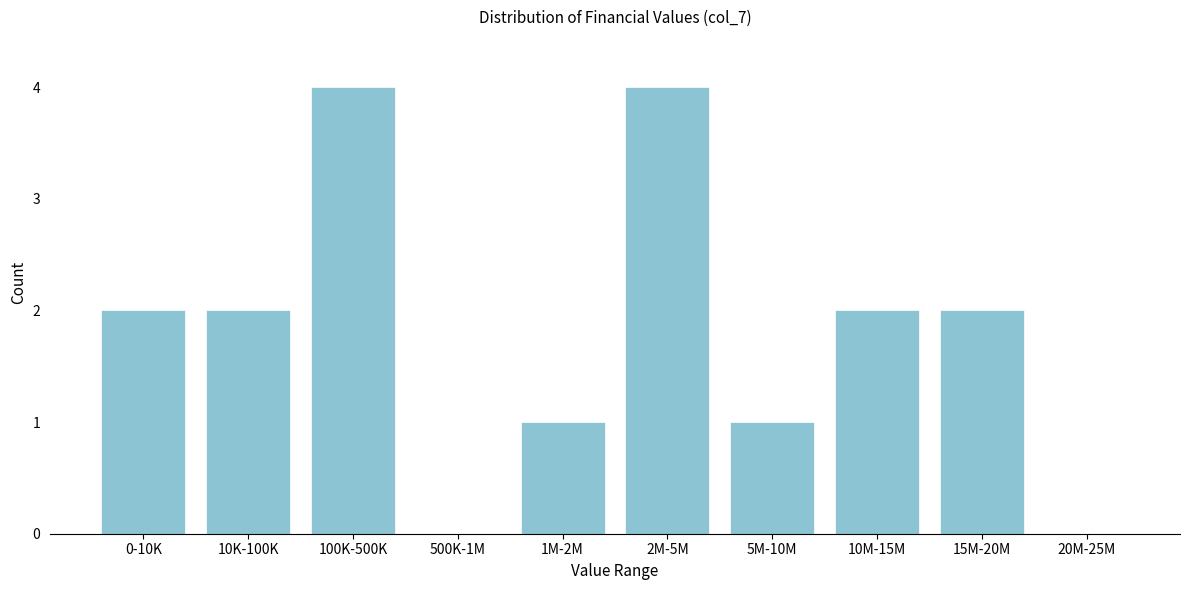

Reading right to left, what are all the values shown in this chart?

20M-25M=0	15M-20M=2	10M-15M=2	5M-10M=1	2M-5M=4	1M-2M=1	500K-1M=0	100K-500K=4	10K-100K=2	0-10K=2